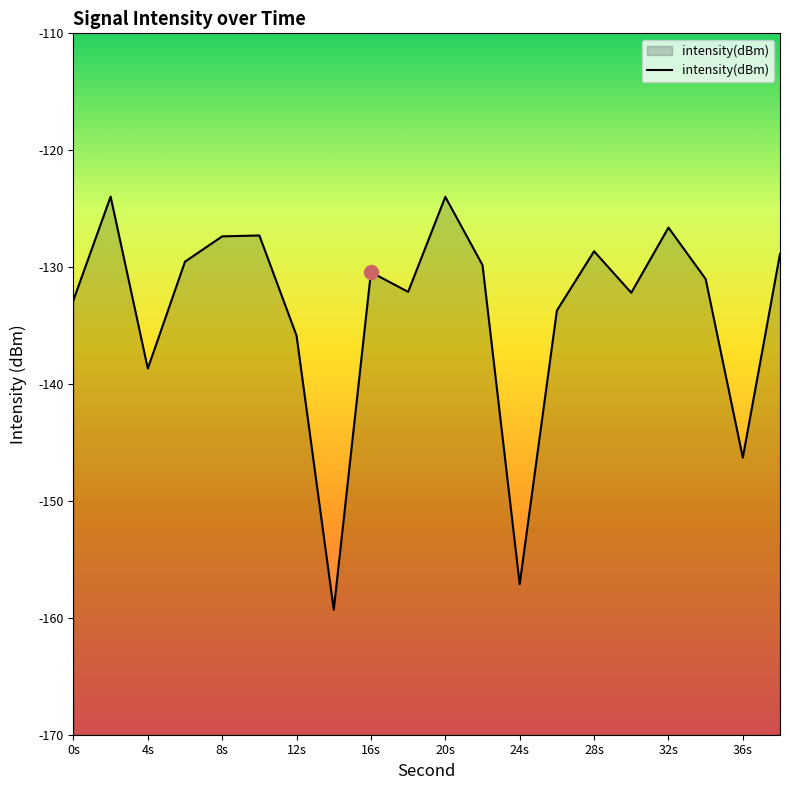

How many data points are less than -130?

11